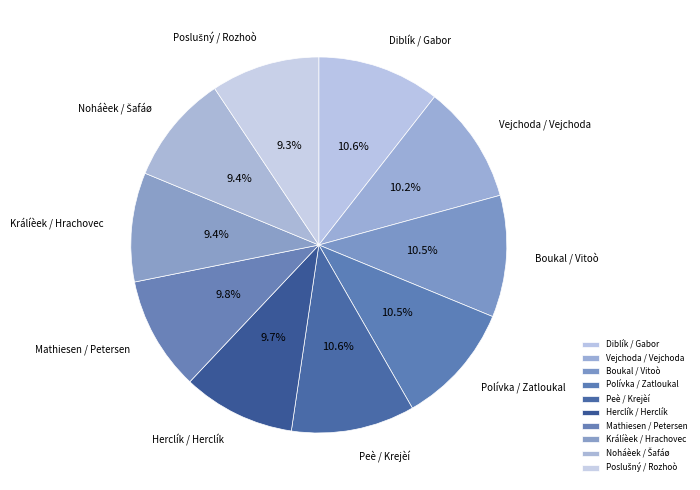

Approximately how many times larger is the value at Vejchoda / Vejchoda compared to Boukal / Vitoò?

1.0